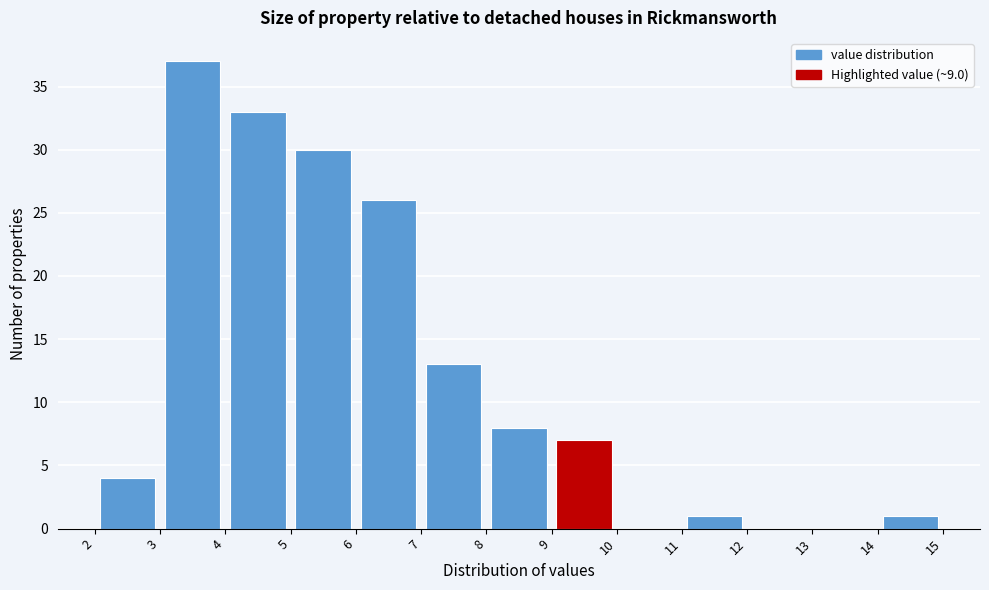

Reading left to right, transcribe this chart: for each bar, give the range it covers on the x-axis and its height. The values are not printed on the chart, so give them approximately, as read against the axis.

2 to 3: 4
3 to 4: 37
4 to 5: 33
5 to 6: 30
6 to 7: 26
7 to 8: 13
8 to 9: 8
9 to 10: 7
10 to 11: 0
11 to 12: 1
12 to 13: 0
13 to 14: 0
14 to 15: 1